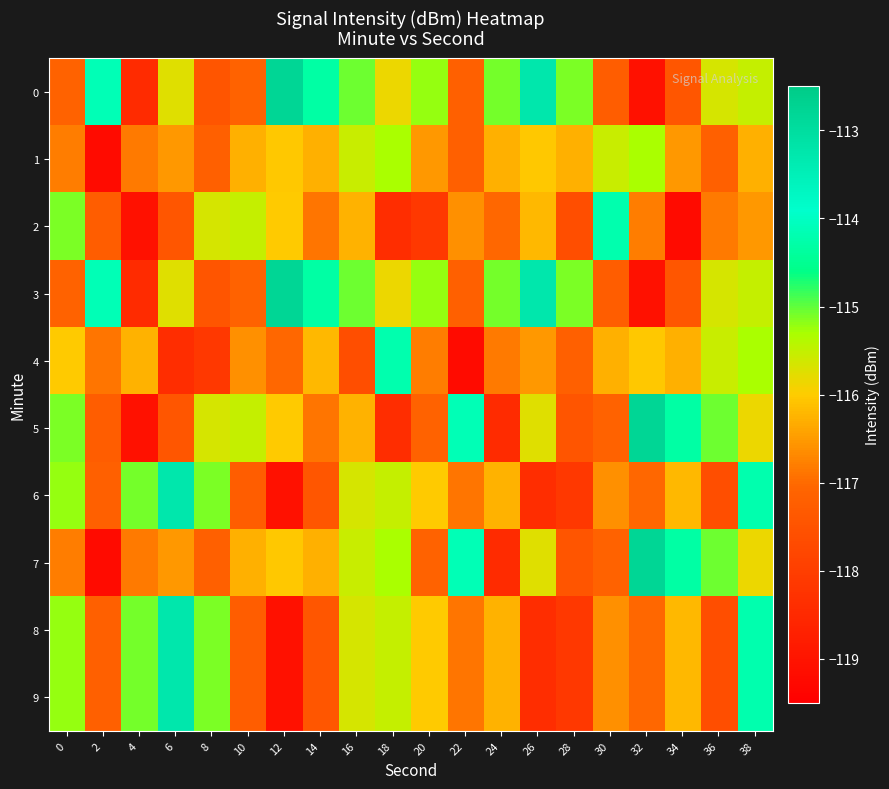

What is the maximum value shown in the chart?

-112.8